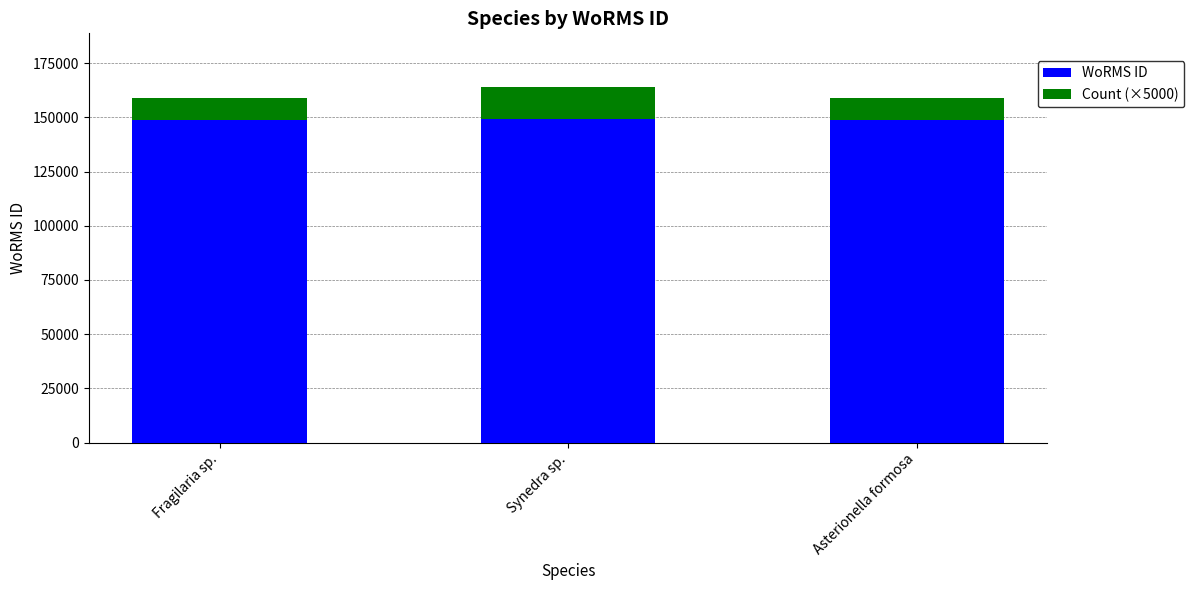

What is the maximum value for WoRMS ID?

149186